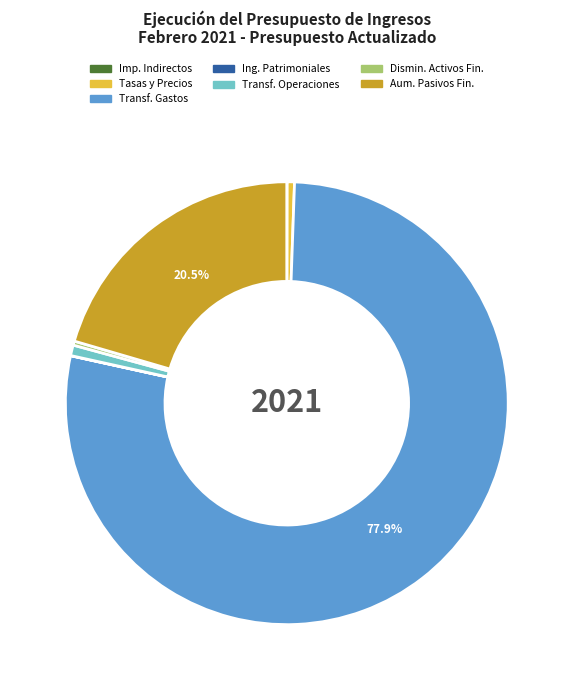

Combined, do Transf. Operaciones and Dismin. Activos Fin. account for over 50%?

No